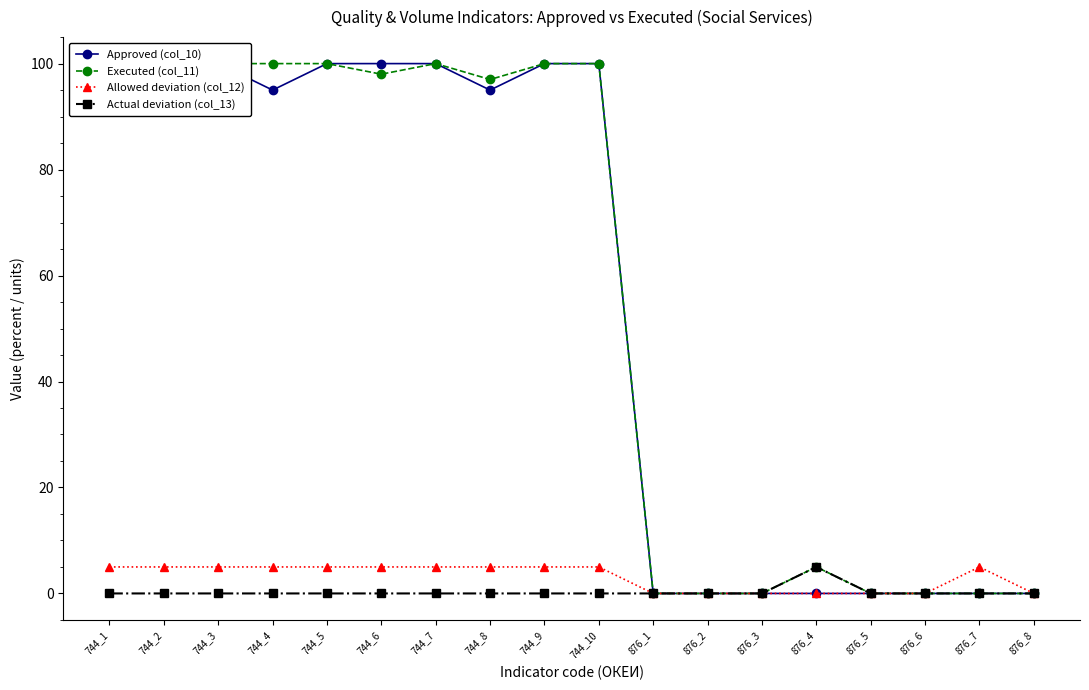

The value of Allowed deviation (col_12) at 744_4 is 2. True or false?

False